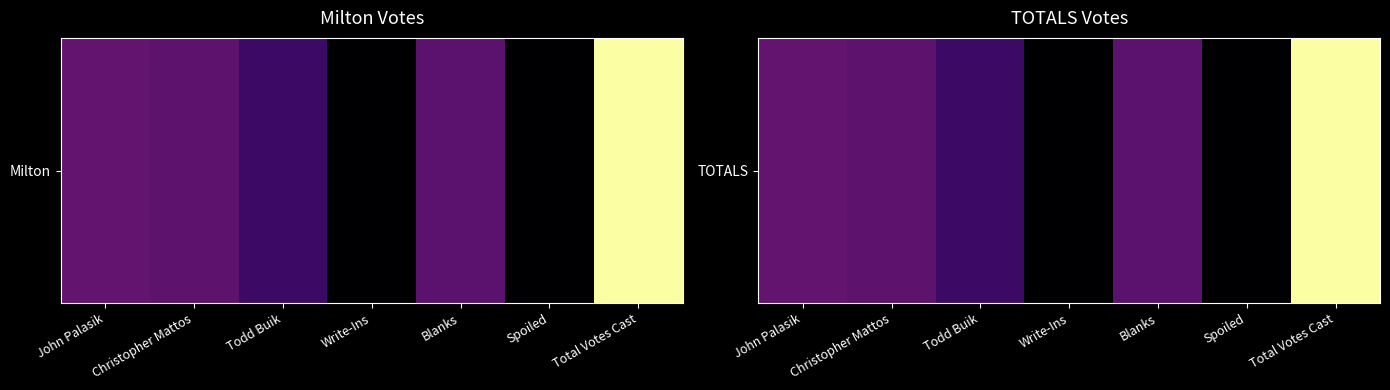

What is the difference between the maximum and minimum values?

7792